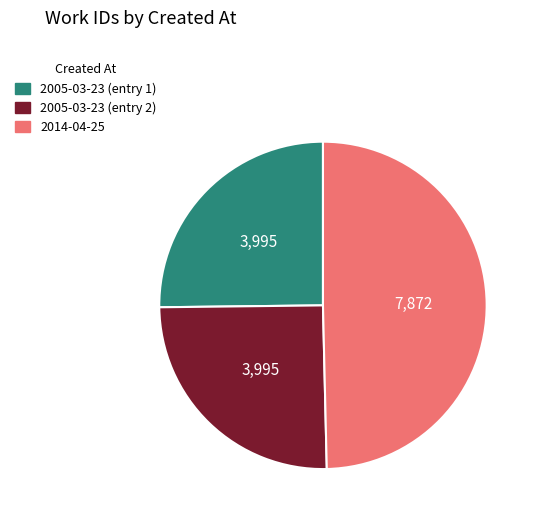

Which slice is the largest?

2014-04-25